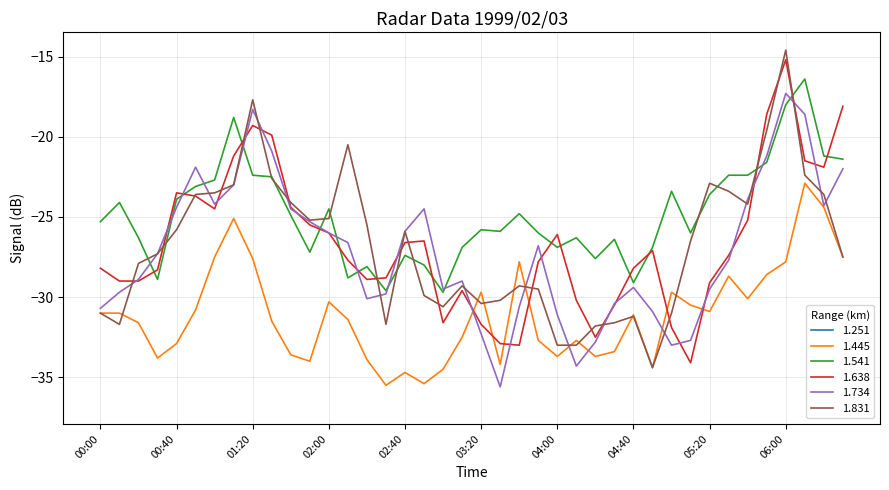

After their last crossing, which series has the higher values: 1.638 or 1.541?

1.638